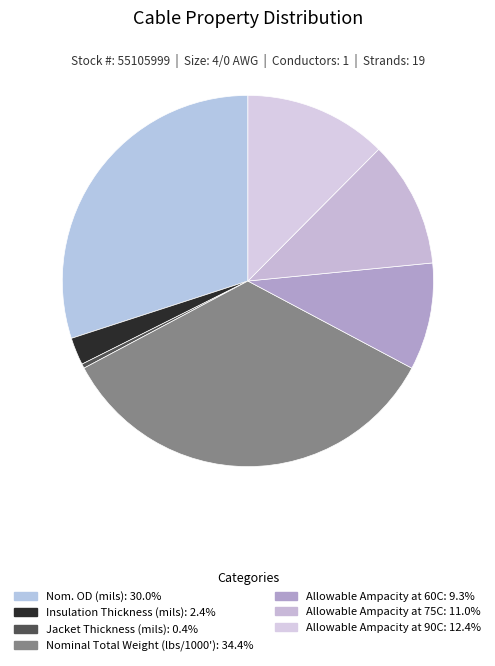

To the nearest percent, what is the average slice percentage?

14%